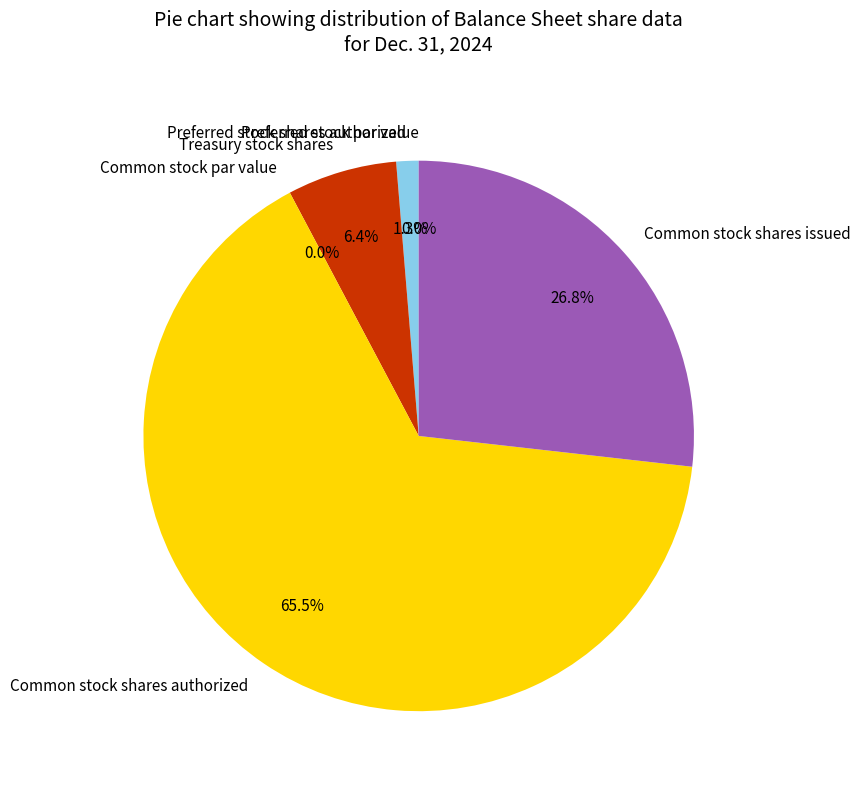

Which has a higher value, Treasury stock shares or Preferred stock par value?

Treasury stock shares